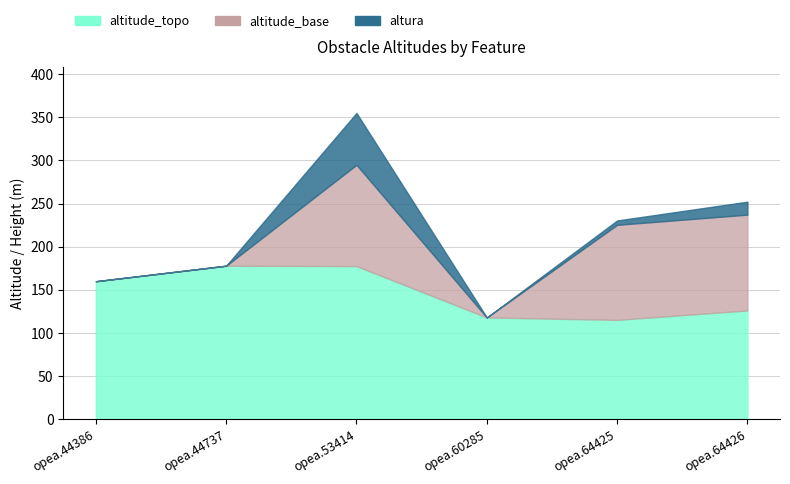

Rank the series at opea.64425 from highest to lowest value.

altitude_topo, altitude_base, altura